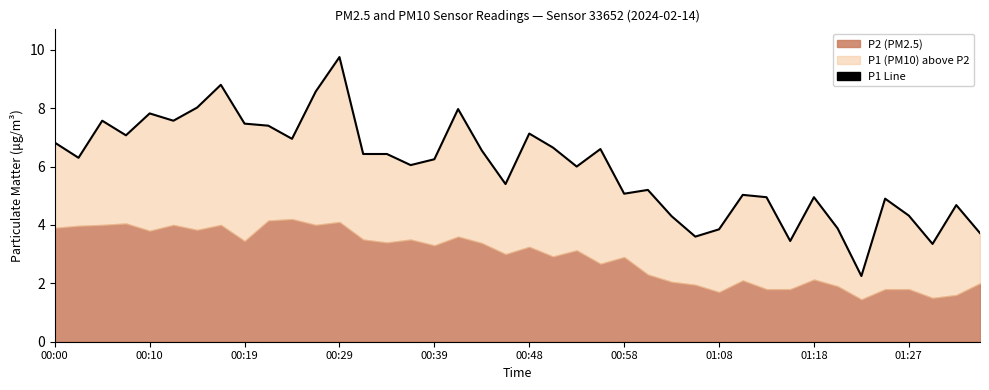

True or false: the data shows 6.4 at 13.

True